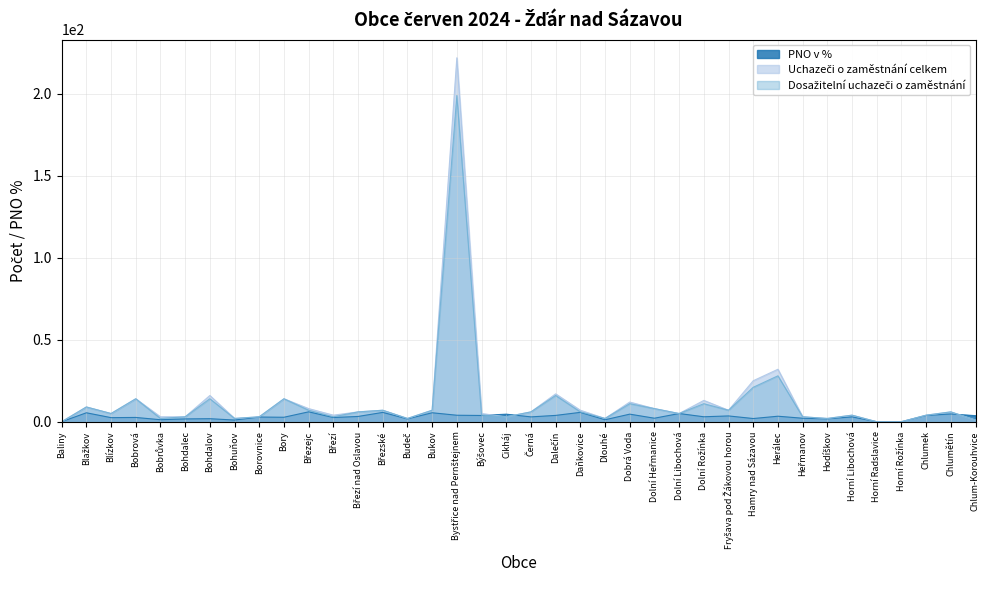

What is the total value across all series at Borovnice?

8.9